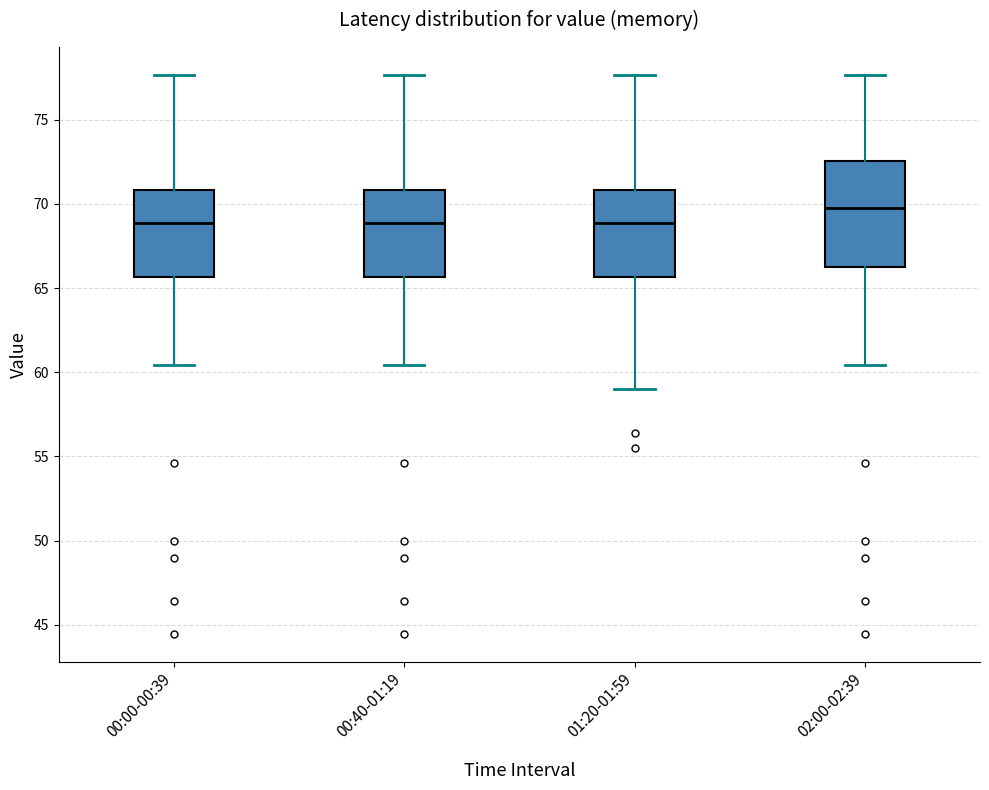

Reading left to right, transcribe this box plot: for each box, give where its median line is, the range the box spans, and where its two whiskers end, as read against the y-axis. The values are not printed on the chart, so give them approximately, as read against the axis.

00:00-00:39: median 69.0, box 65.5 to 71.0, whiskers 60.5 to 77.5
00:40-01:19: median 69.0, box 65.5 to 71.0, whiskers 60.5 to 77.5
01:20-01:59: median 69.0, box 65.5 to 71.0, whiskers 59.0 to 77.5
02:00-02:39: median 70.0, box 66.0 to 72.5, whiskers 60.5 to 77.5